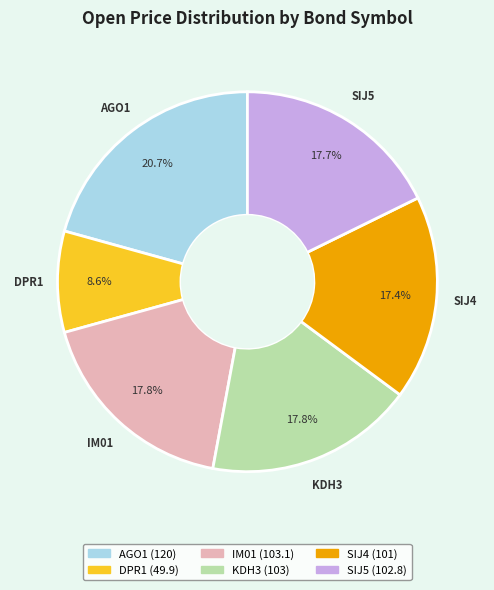

Does any single category account for the majority?

No